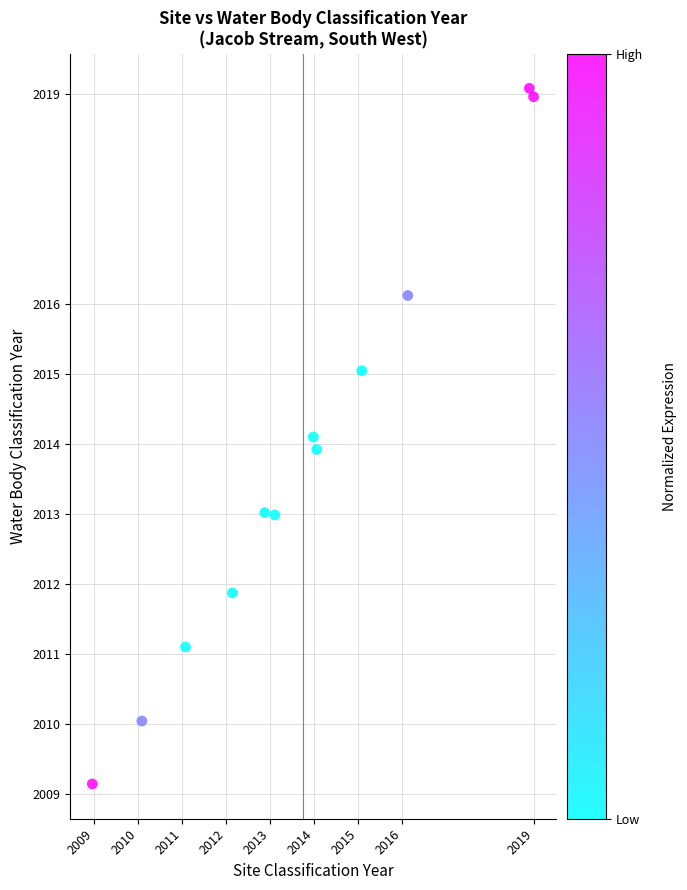

What is the average Y value?

2013.8